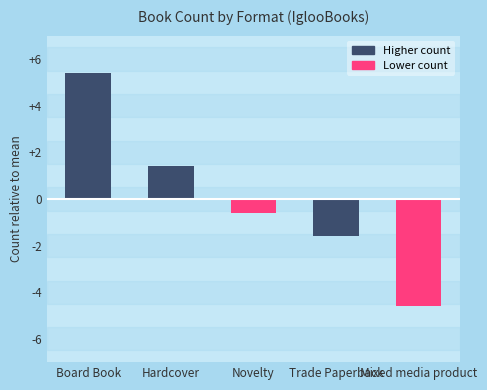

Which label corresponds to the smallest value in the chart?

Mixed media product